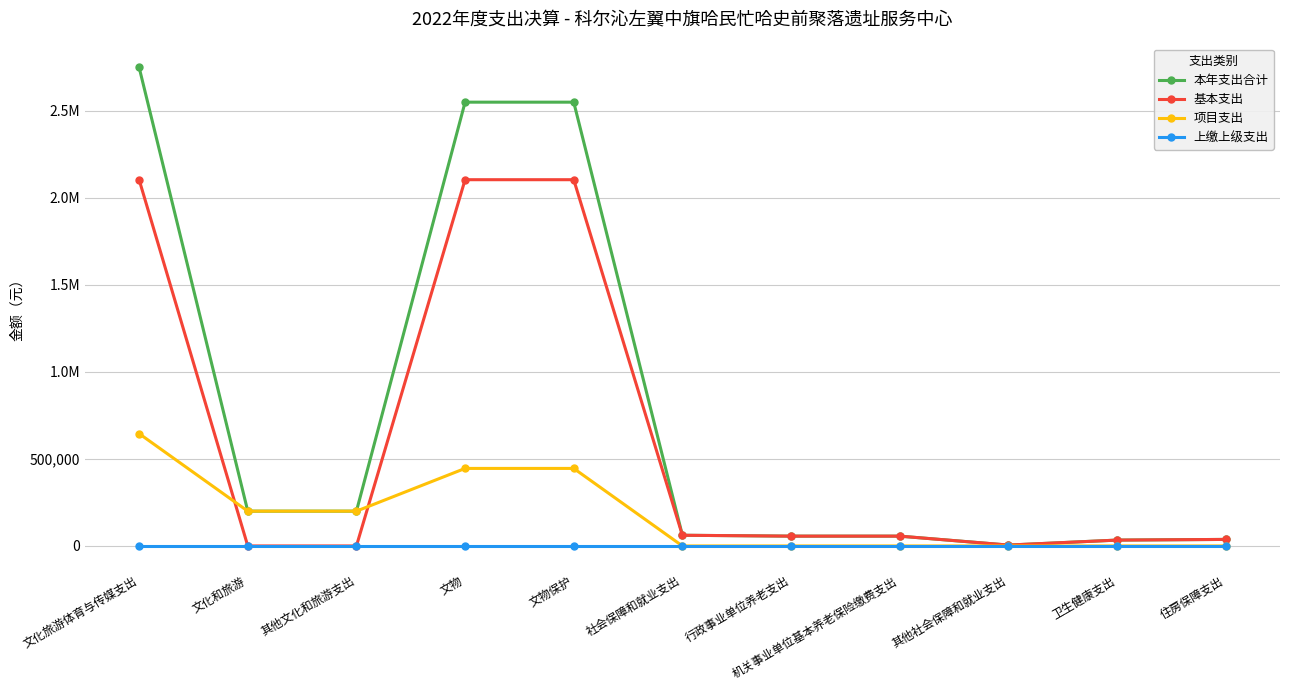

What are all the series names shown in the legend?

本年支出合计, 基本支出, 项目支出, 上缴上级支出